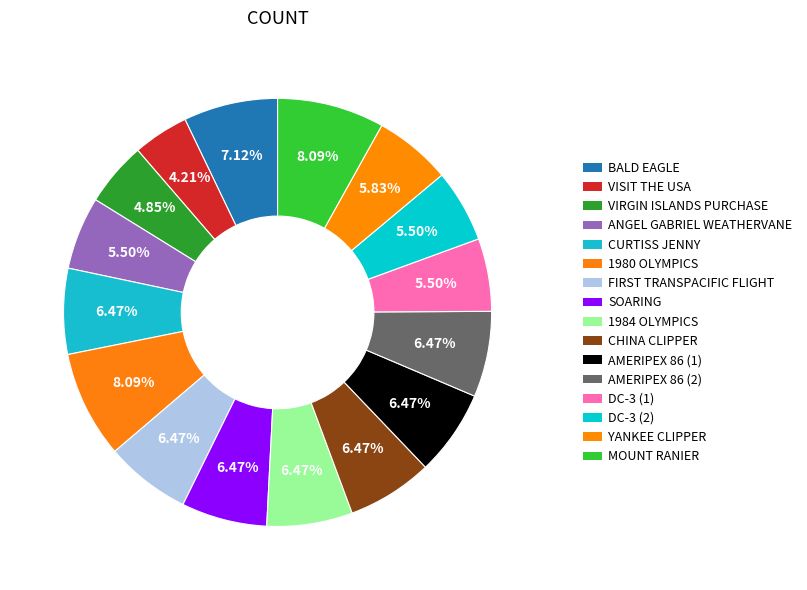

To the nearest percent, what is the average slice percentage?

6%